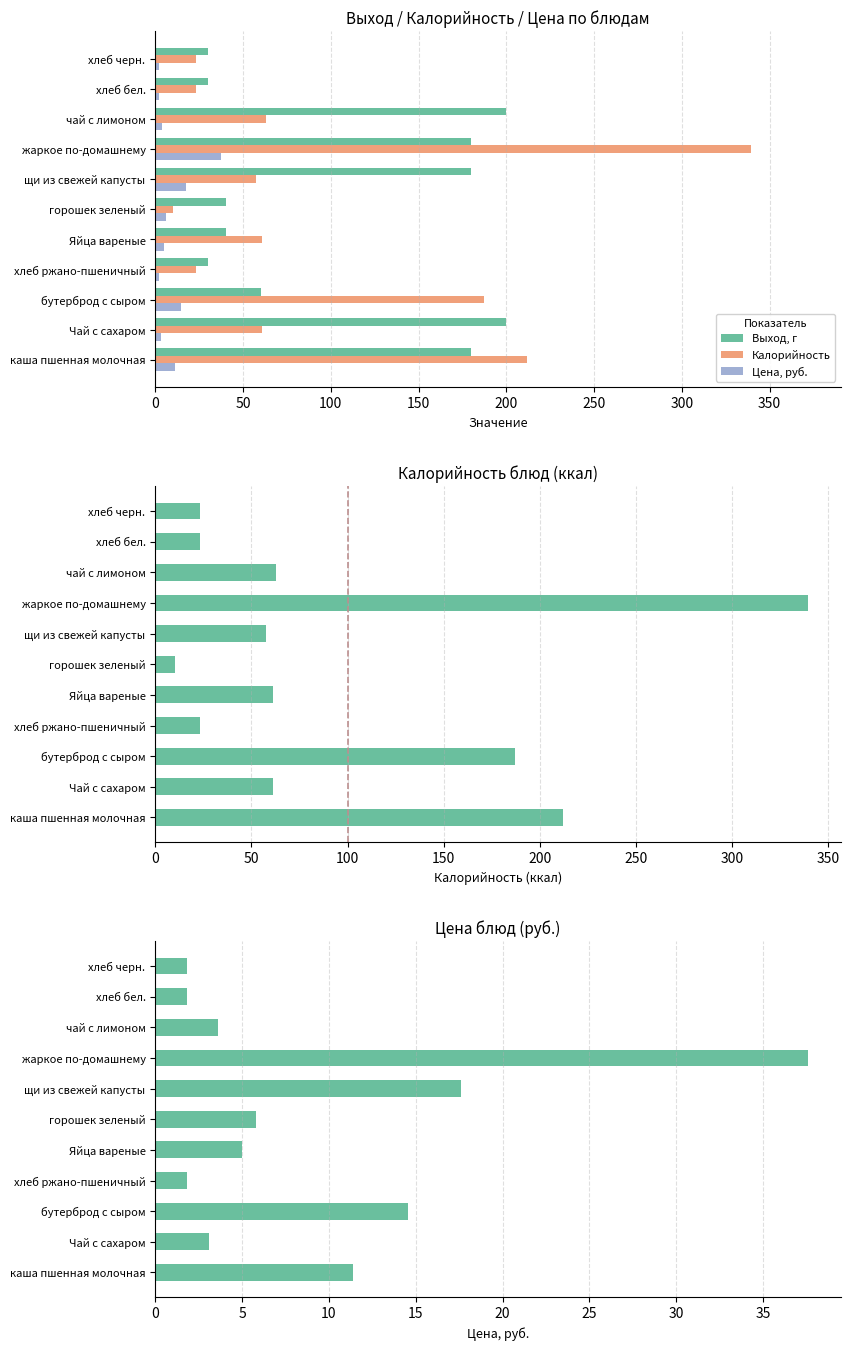

Reading right to left, what are all the values shown in this chart?

Выход, г: 30.0	30.0	200.0	180.0	180.0	40.0	40.0	30.0	60.0	200.0	180.0
Калорийность: 23.0	23.0	62.8	339.5	57.6	10.1	61.0	23.0	187.0	61.0	212.0
Цена, руб.: 1.8	1.8	3.6	37.6	17.6	5.8	5.0	1.8	14.5	3.1	11.4